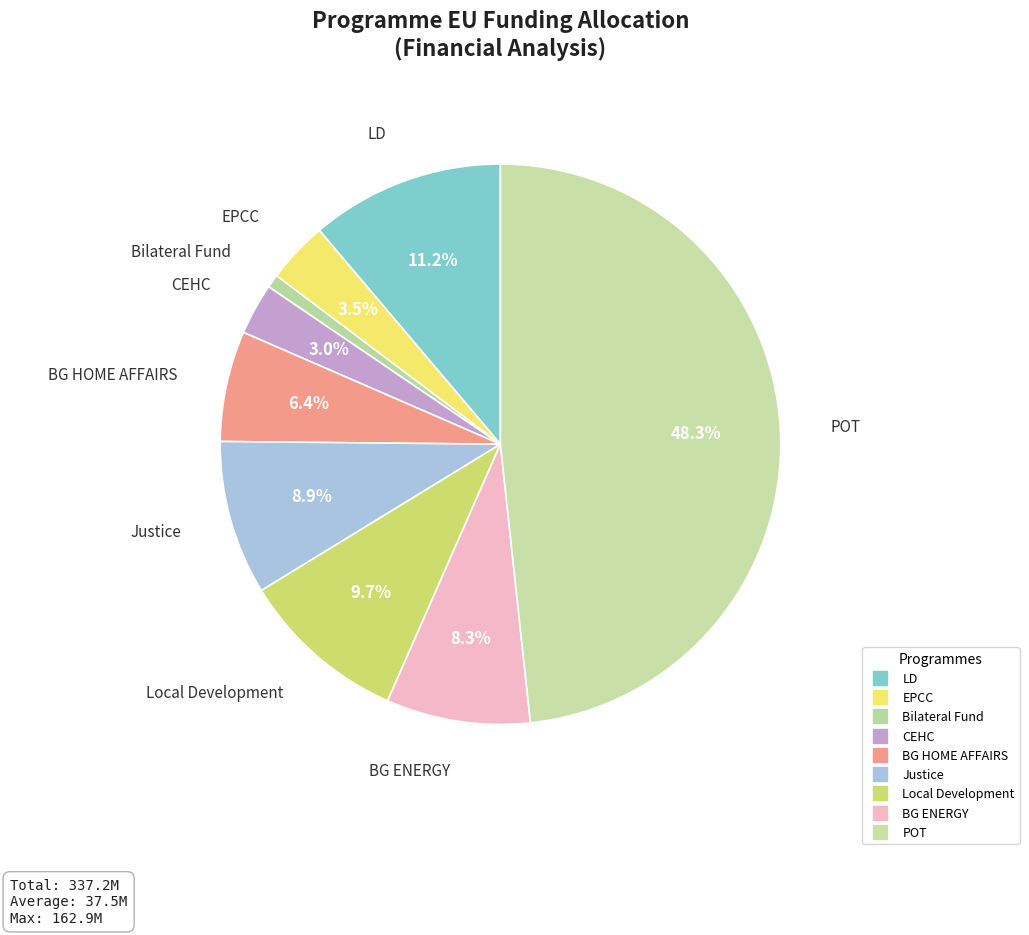

How many segments does this pie chart have?

9